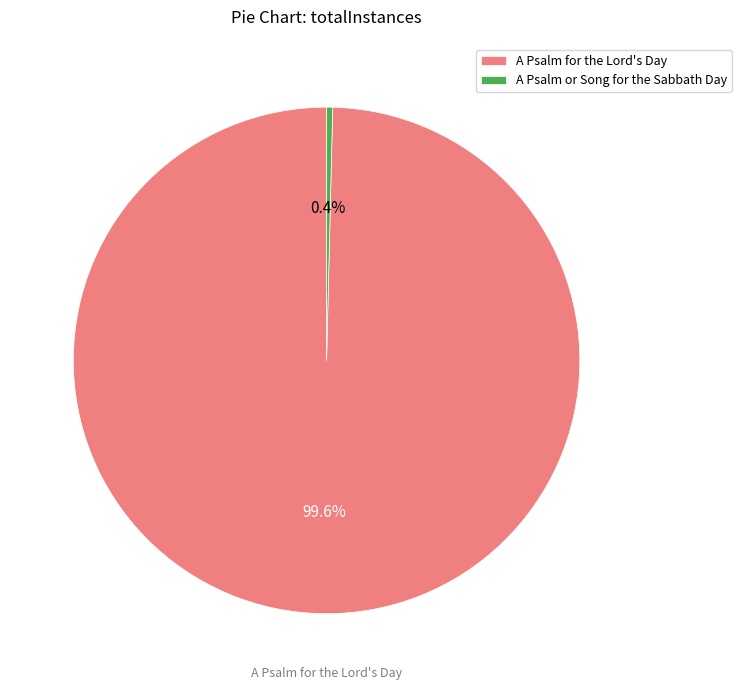

To the nearest percent, what is the average slice percentage?

50%